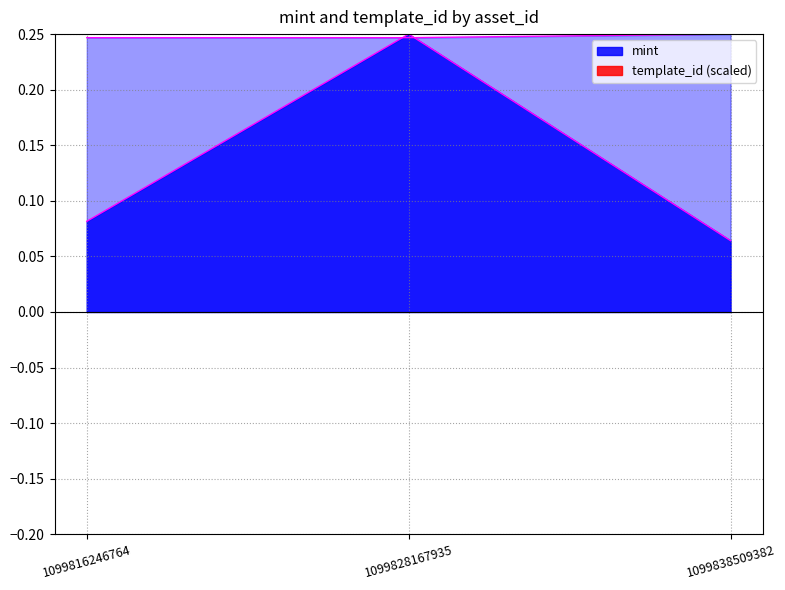

List the series in order of their peak value, highest first.

mint, template_id